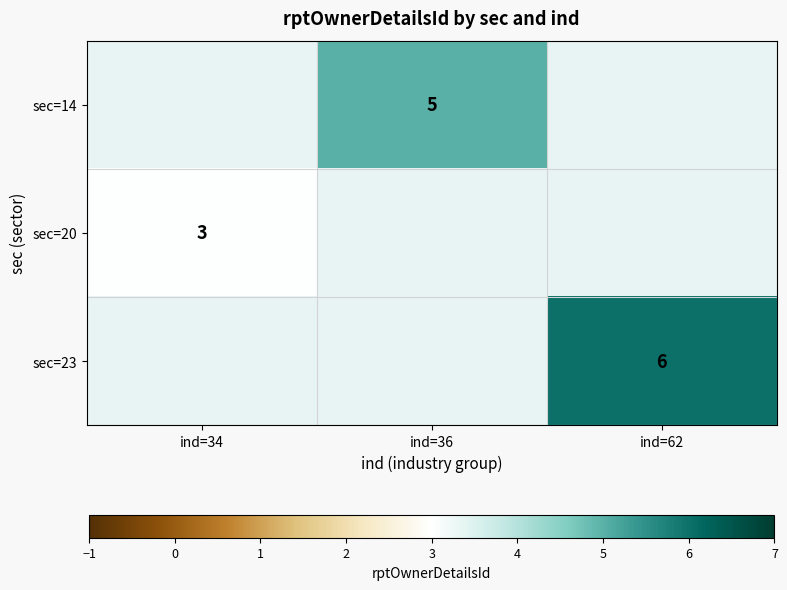

True or false: sec=23 has a value of 6 at ind=62.

True